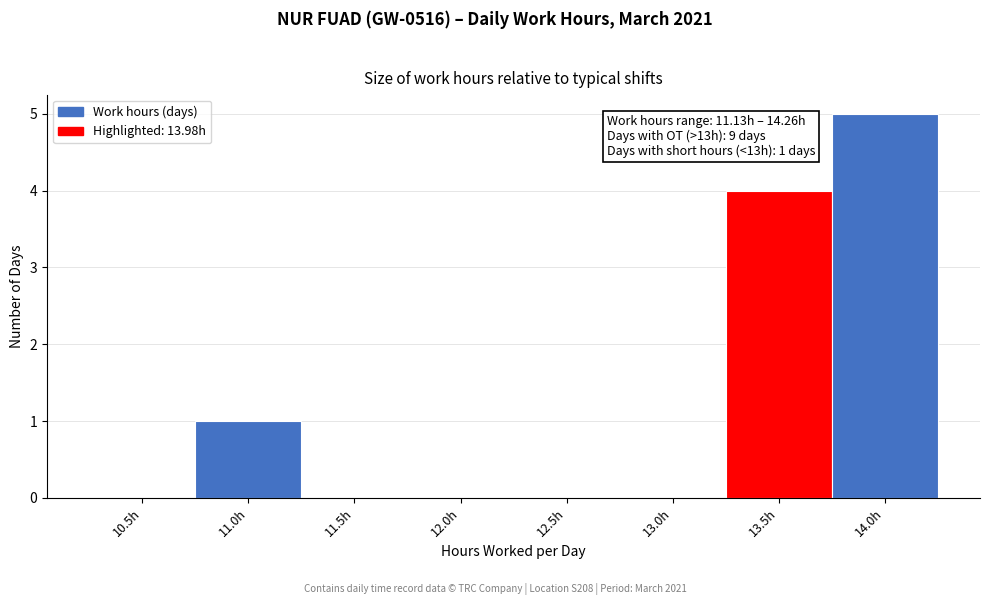

Reading left to right, extract all data points from this chart.

10.5h=0	11.0h=1	11.5h=0	12.0h=0	12.5h=0	13.0h=0	13.5h=4	14.0h=5